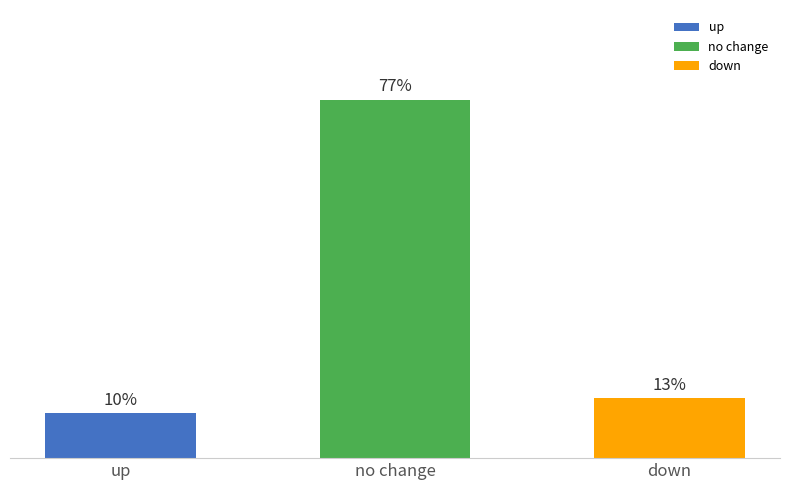

Does the chart contain any negative values?

No